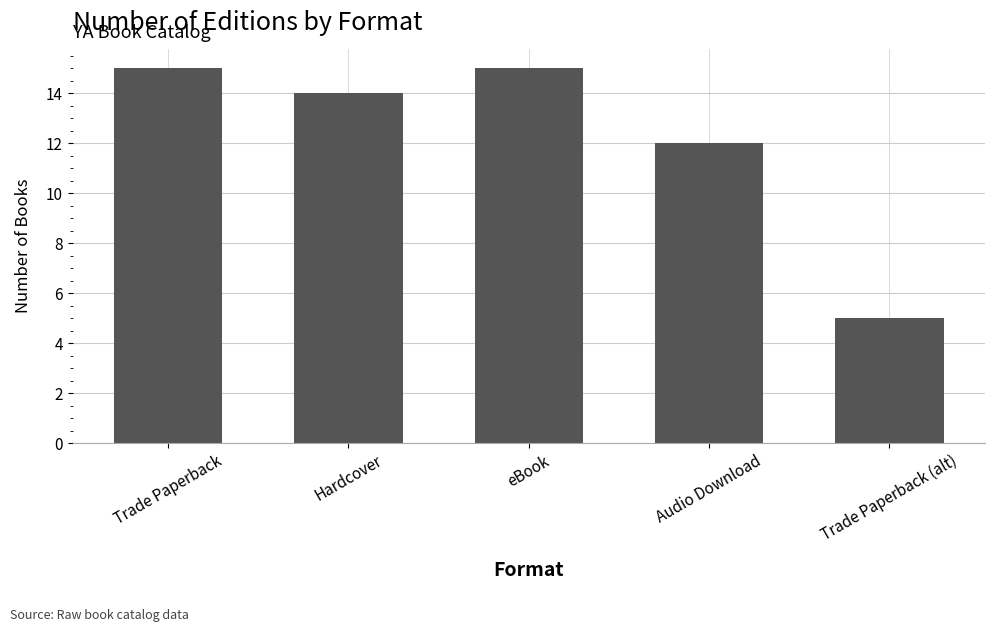

Where does the data first go above 14?

Trade Paperback